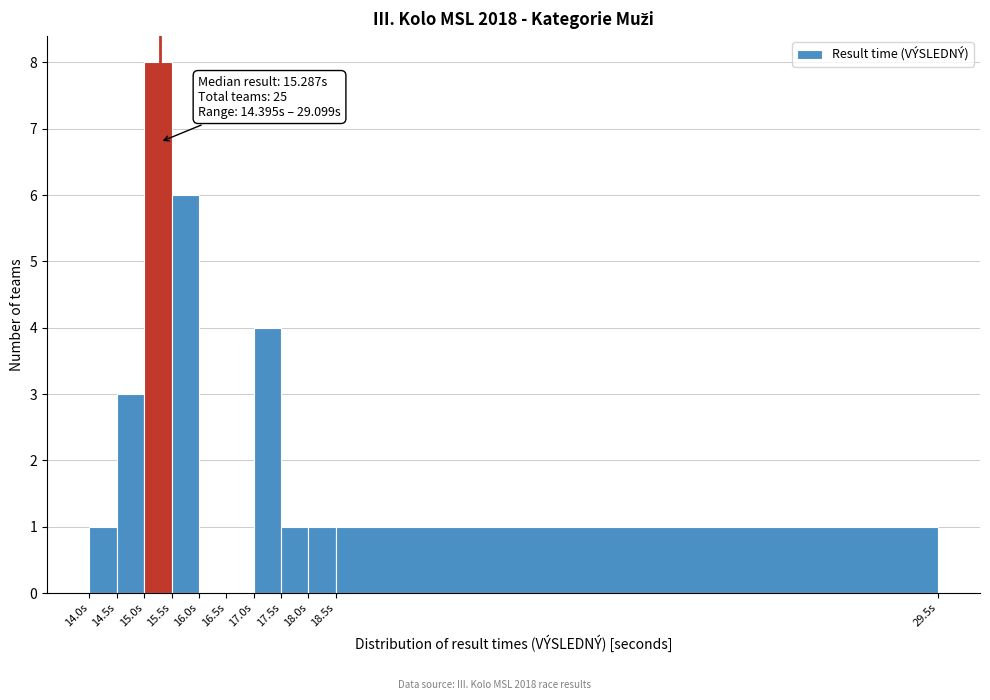

Which range on the x-axis has the tallest bar?

15.0 to 15.5